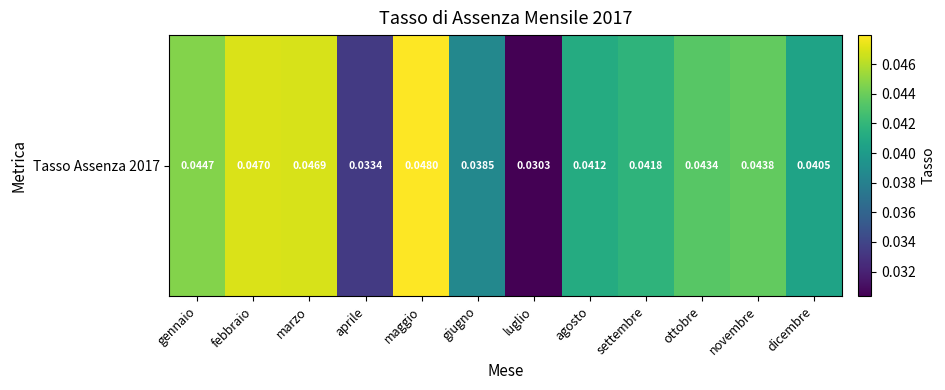

What is the sum of all values?

0.5